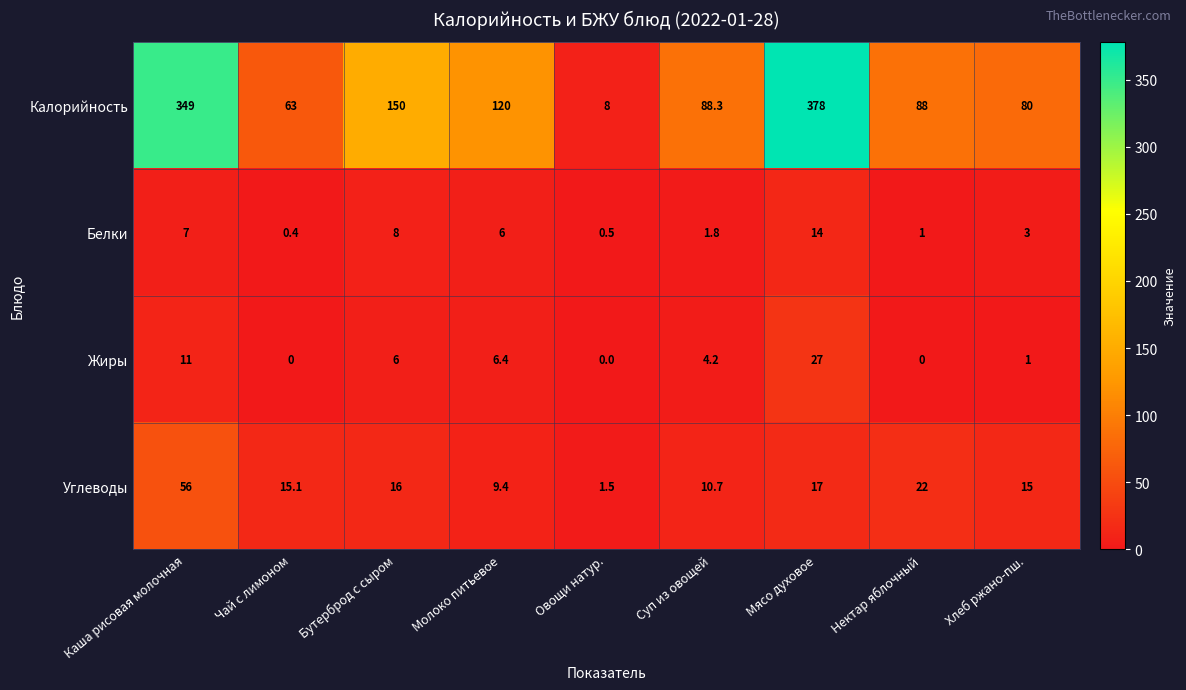

Rank the series by their maximum value, from lowest to highest.

Белки, Жиры, Углеводы, Калорийность